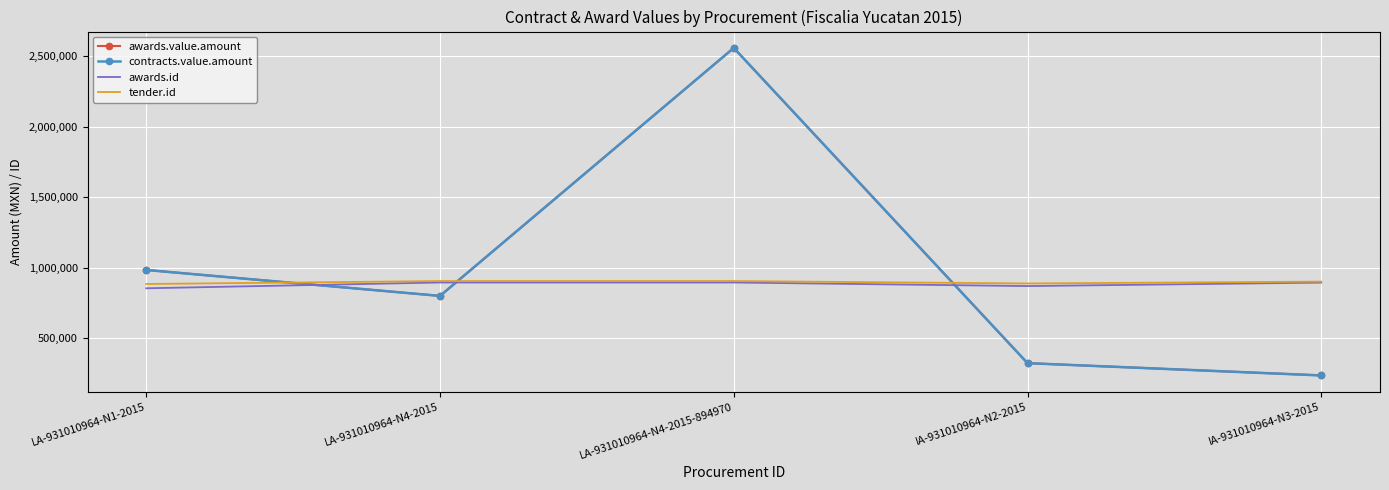

What is the total value across all series at LA-931010964-N4-2015?

3399989.6